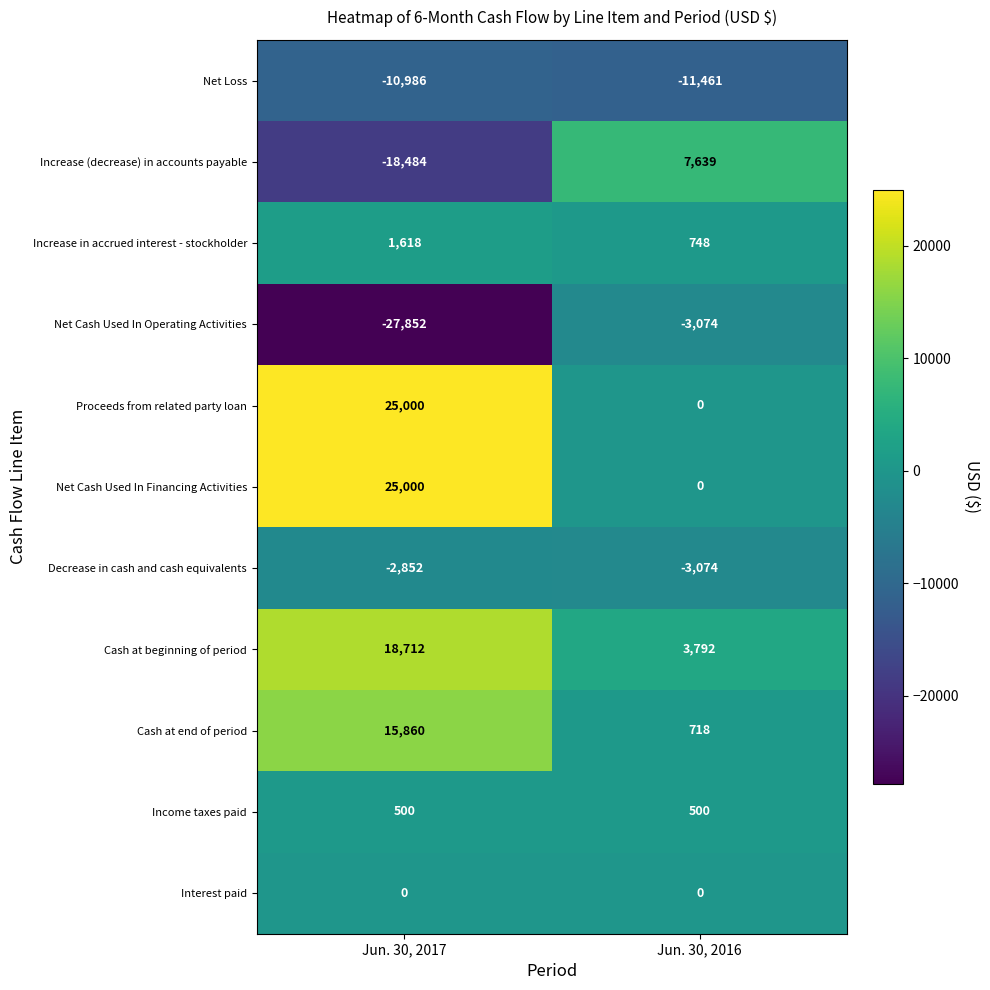

Reading left to right, what are all the values shown in this chart?

Net Loss: -10986	-11461
Increase (decrease) in accounts payable: -18484	7639
Increase in accrued interest - stockholder: 1618	748
Net Cash Used In Operating Activities: -27852	-3074
Proceeds from related party loan: 25000	0
Net Cash Used In Financing Activities: 25000	0
Decrease in cash and cash equivalents: -2852	-3074
Cash at beginning of period: 18712	3792
Cash at end of period: 15860	718
Income taxes paid: 500	500
Interest paid: 0	0